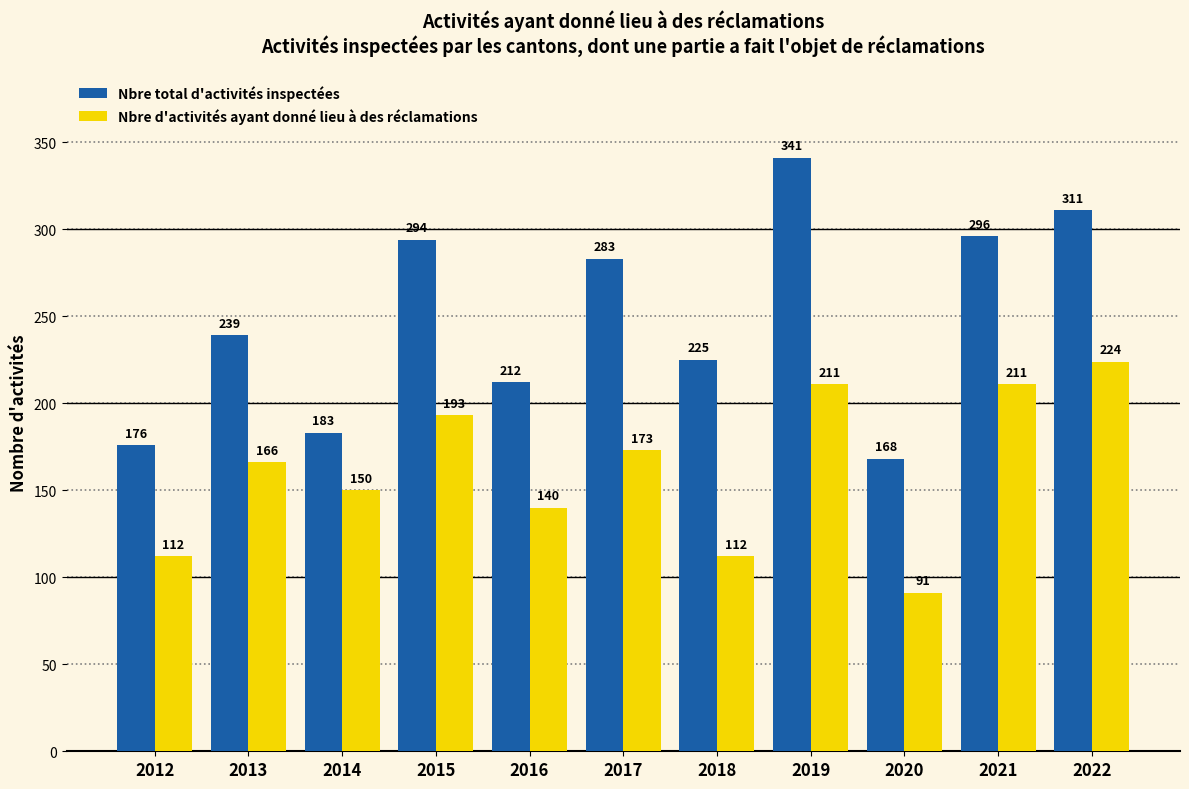

List the series in order of their overall mean, lowest first.

Nbre d'activités ayant donné lieu à des réclamations, Nbre total d'activités inspectées